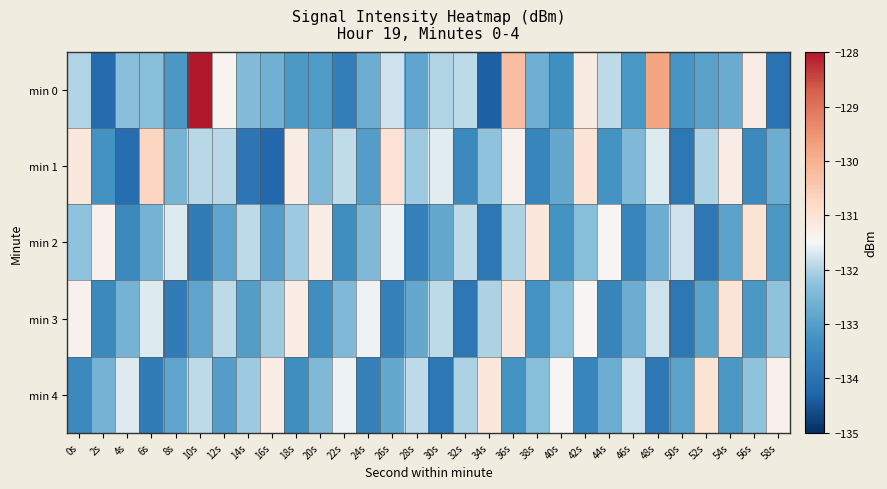

At which category is the sum across all series the highest?

36s